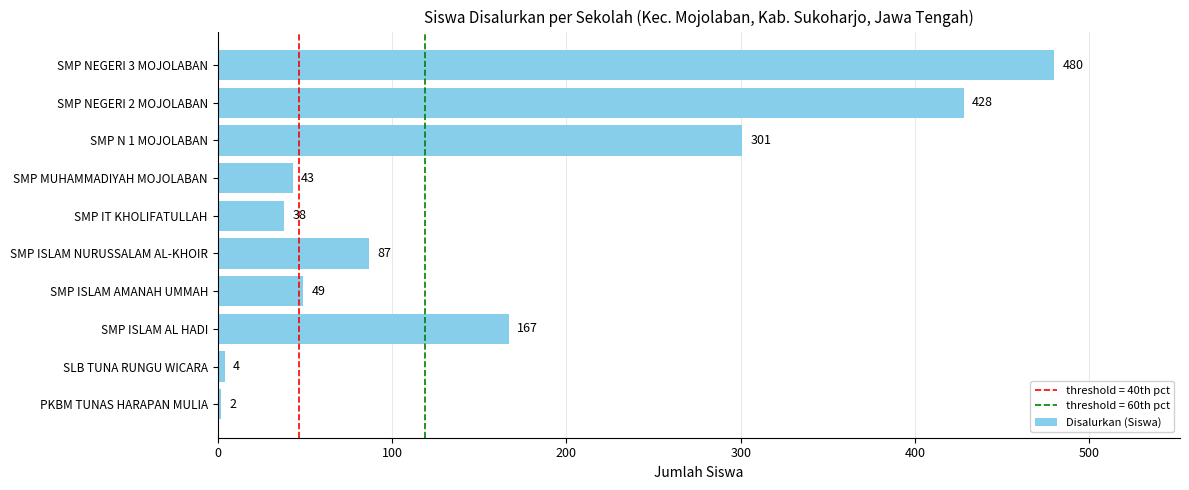

Which label corresponds to the smallest value in the chart?

PKBM TUNAS HARAPAN MULIA